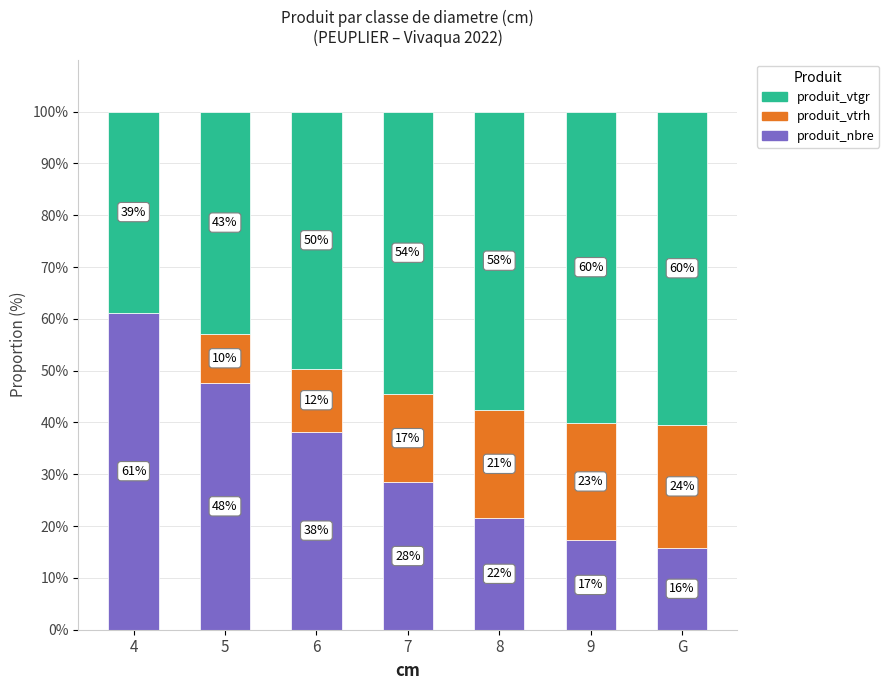

Are the bars grouped side by side (vs. stacked)?

No